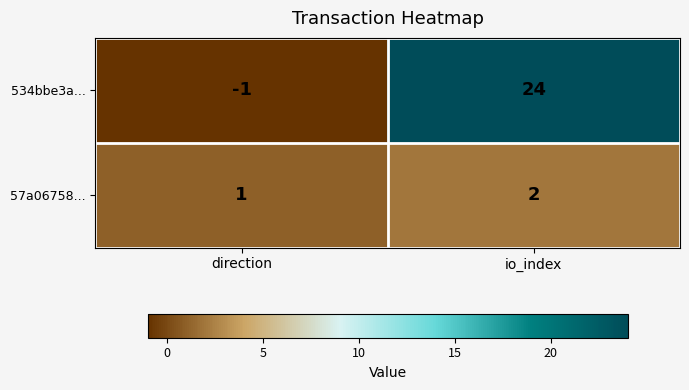

The 57a06758... series shows 2 at io_index. True or false?

True